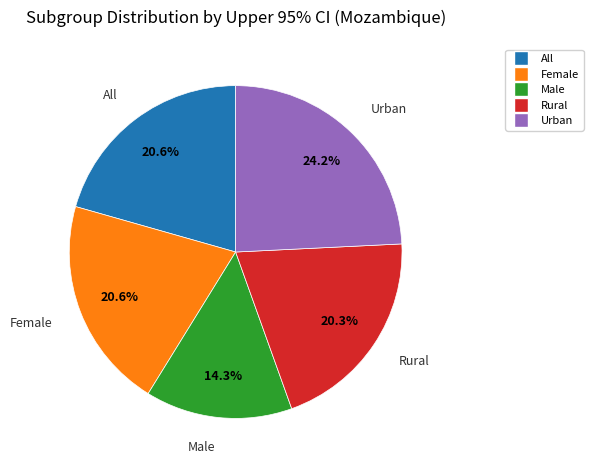

How many segments does this pie chart have?

5